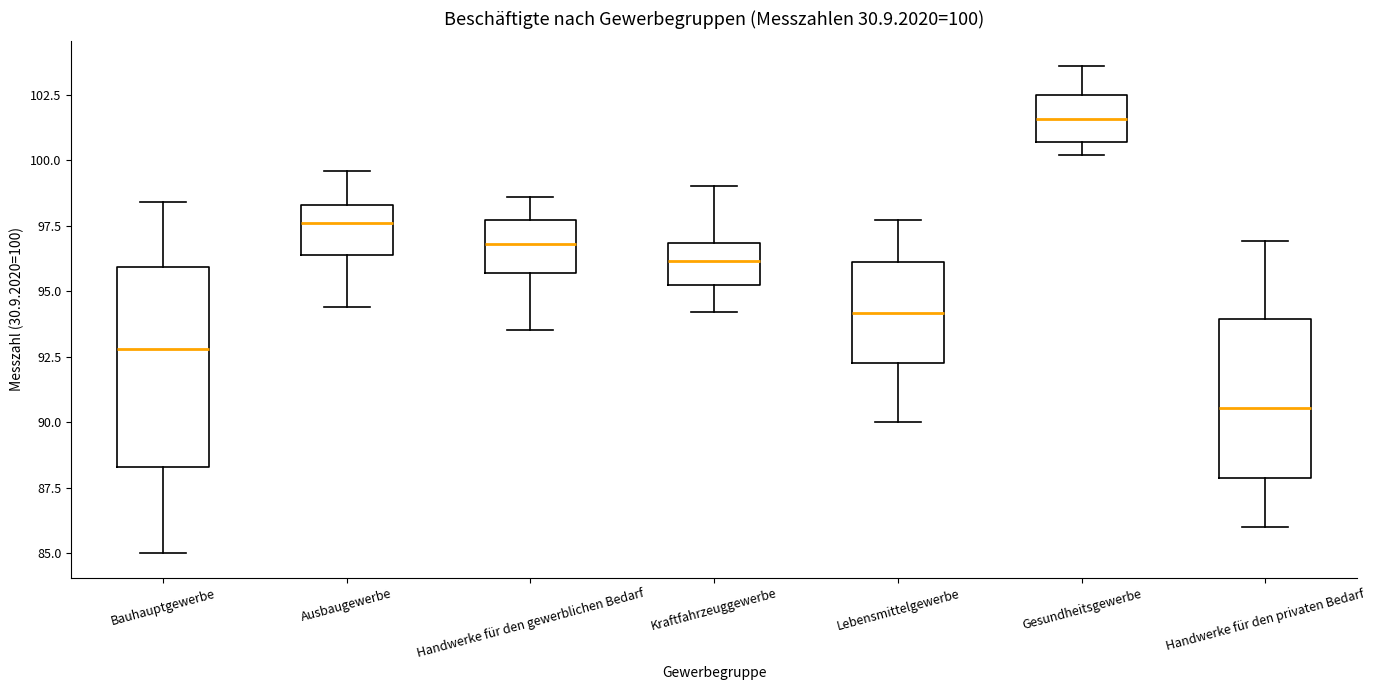

Which box's median line is the lowest?

Handwerke für den privaten Bedarf